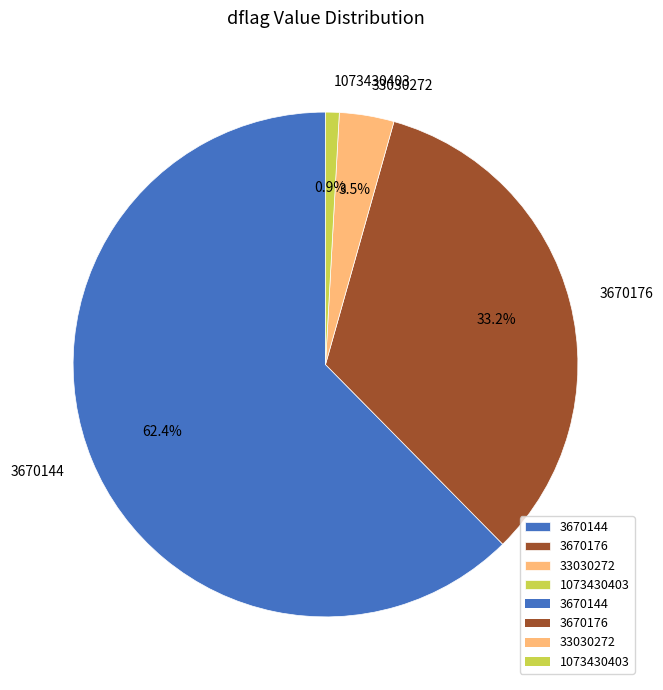

Which category has the biggest portion of the pie?

3670144